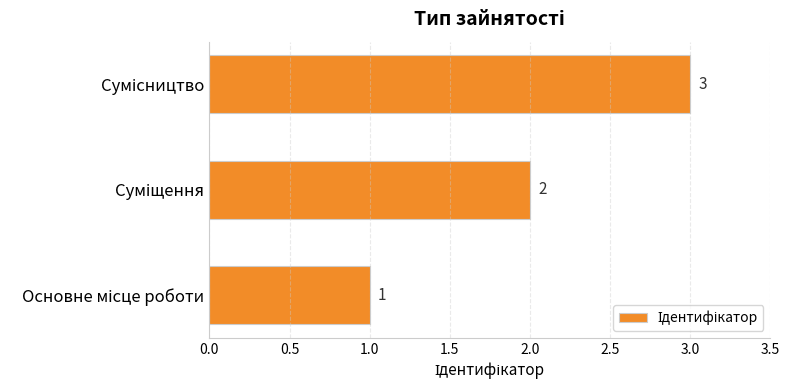

What is the maximum value shown in the chart?

3